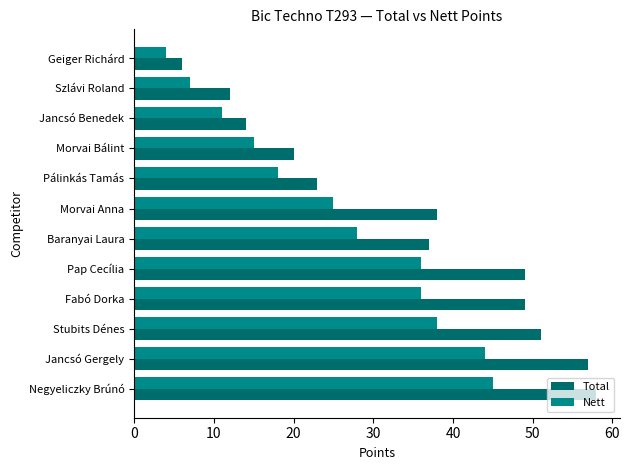

What is the maximum value shown in the chart?

58